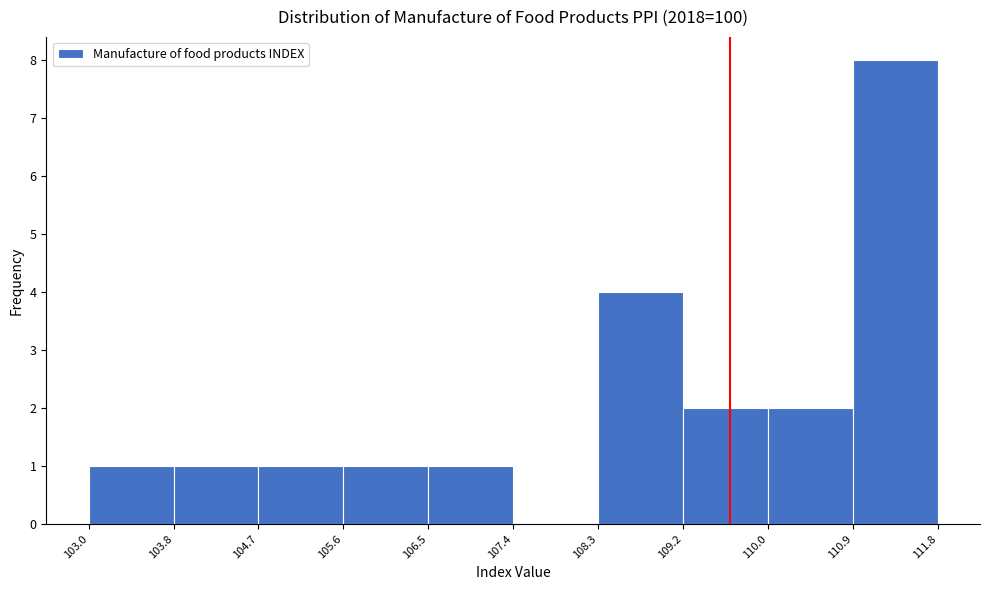

Reading left to right, list every bar in this chart as the range it spans on the x-axis followed by its height. The values are not printed on the chart, so give them approximately, as read against the axis.

103.0 to 103.8: 1
103.8 to 104.7: 1
104.7 to 105.6: 1
105.6 to 106.5: 1
106.5 to 107.4: 1
107.4 to 108.3: 0
108.3 to 109.2: 4
109.2 to 110.0: 2
110.0 to 110.9: 2
110.9 to 111.8: 8